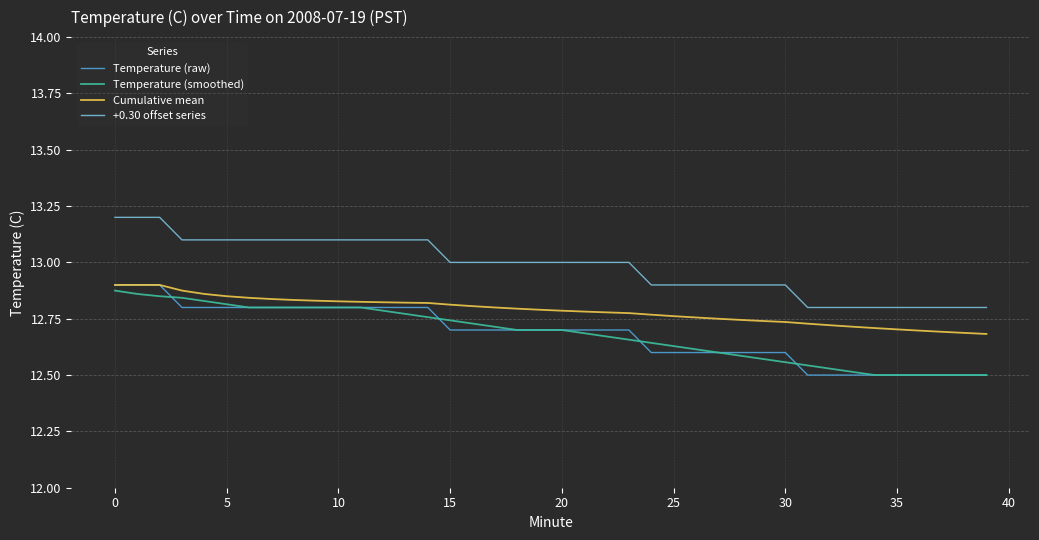

True or false: +0.30 offset series and Cumulative mean cross at least once.

False